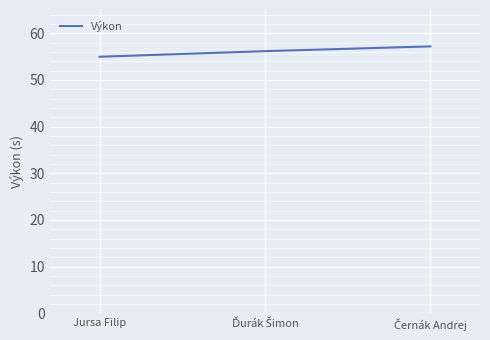

At which category does the chart reach its minimum across all series?

Jursa Filip